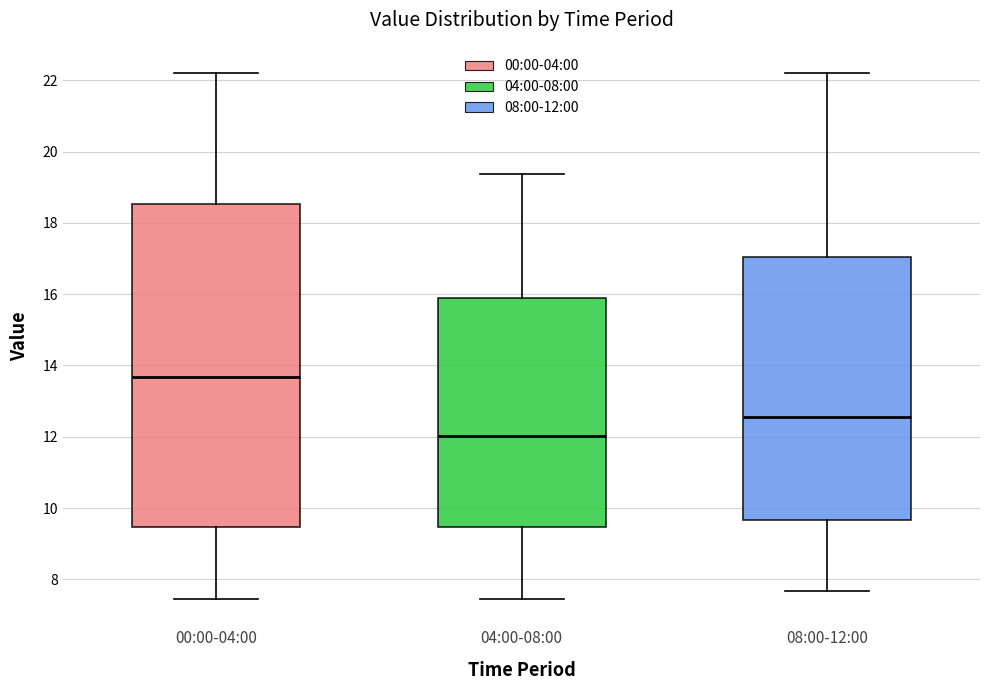

Where is the lower edge of the box for 00:00-04:00 on the y-axis? The values are not printed on the chart, so give them approximately, as read against the axis.

9.4